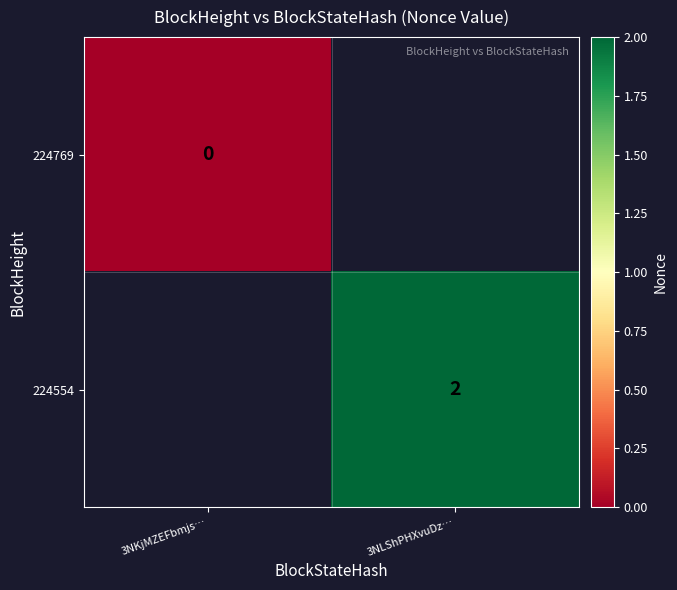

Which series has the widest spread of values?

224769